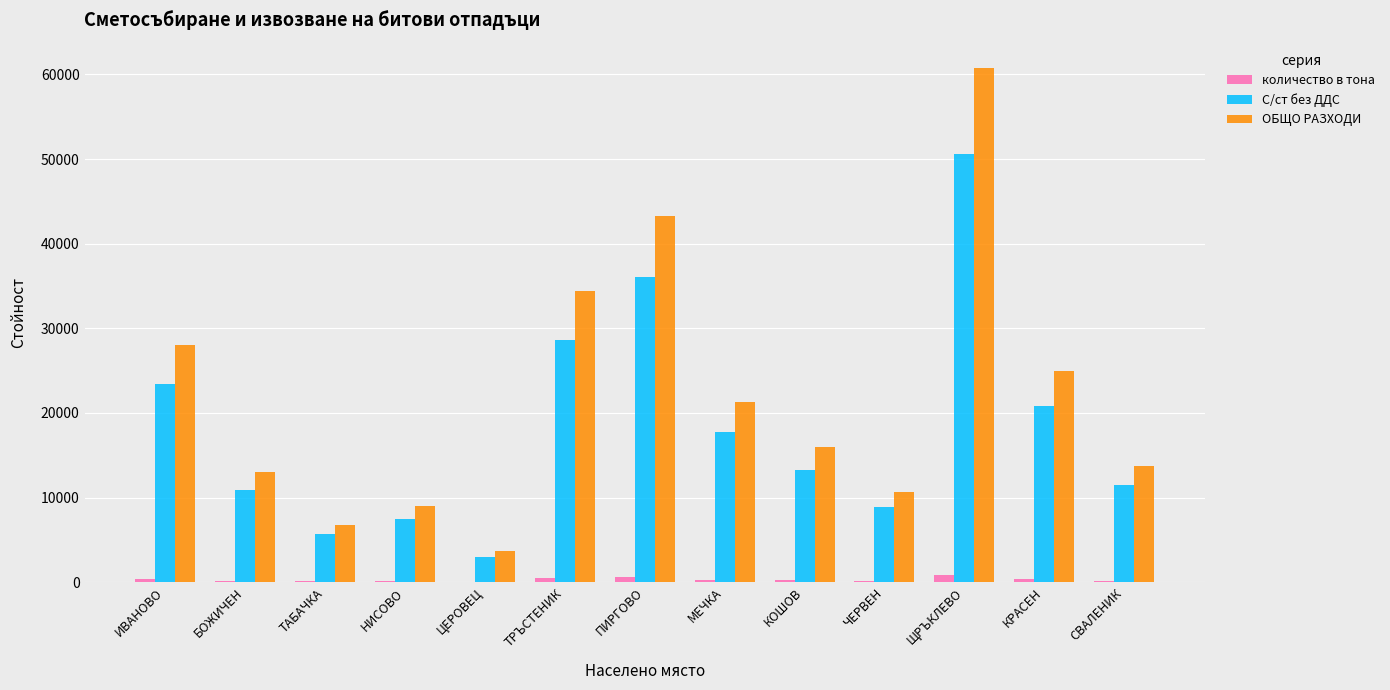

Is it true that ОБЩО РАЗХОДИ equals 42283.9 at КРАСЕН?

False